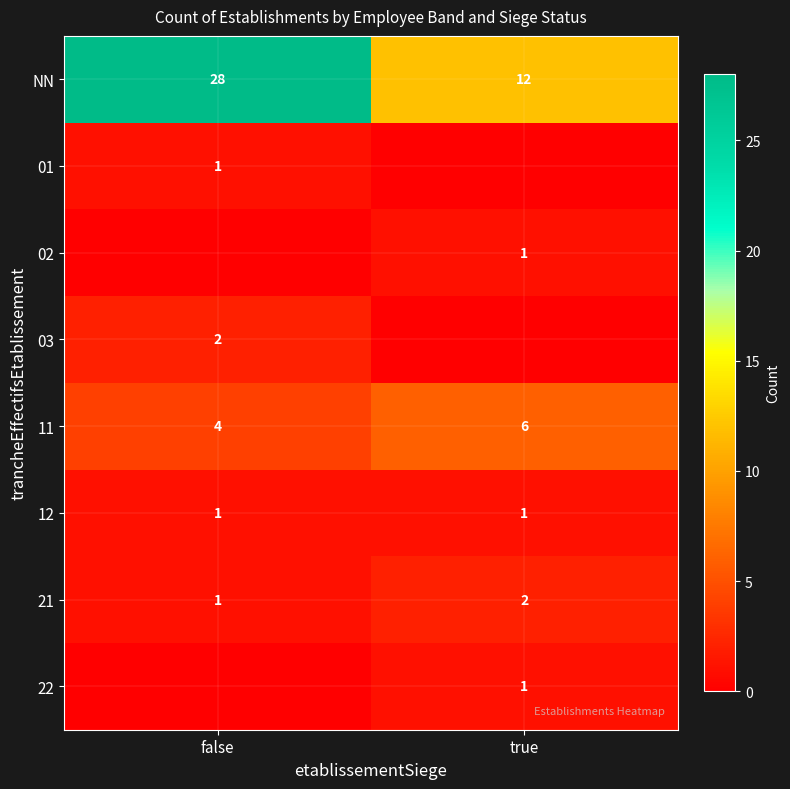

What is the sum of the NN values at false and true?

40